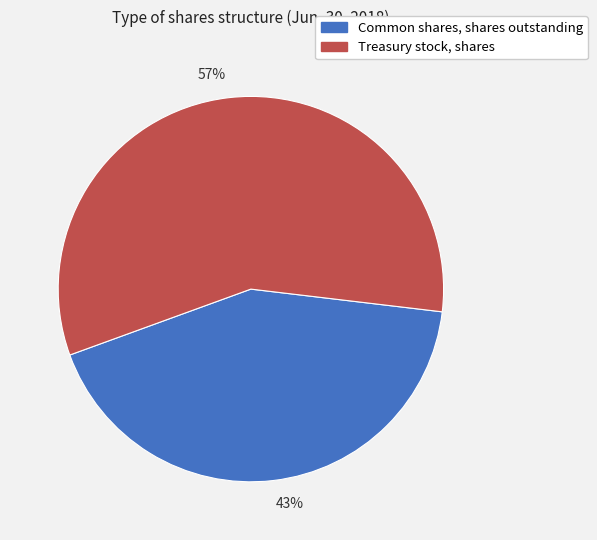

True or false: 57% accounts for 46% of the total.

False